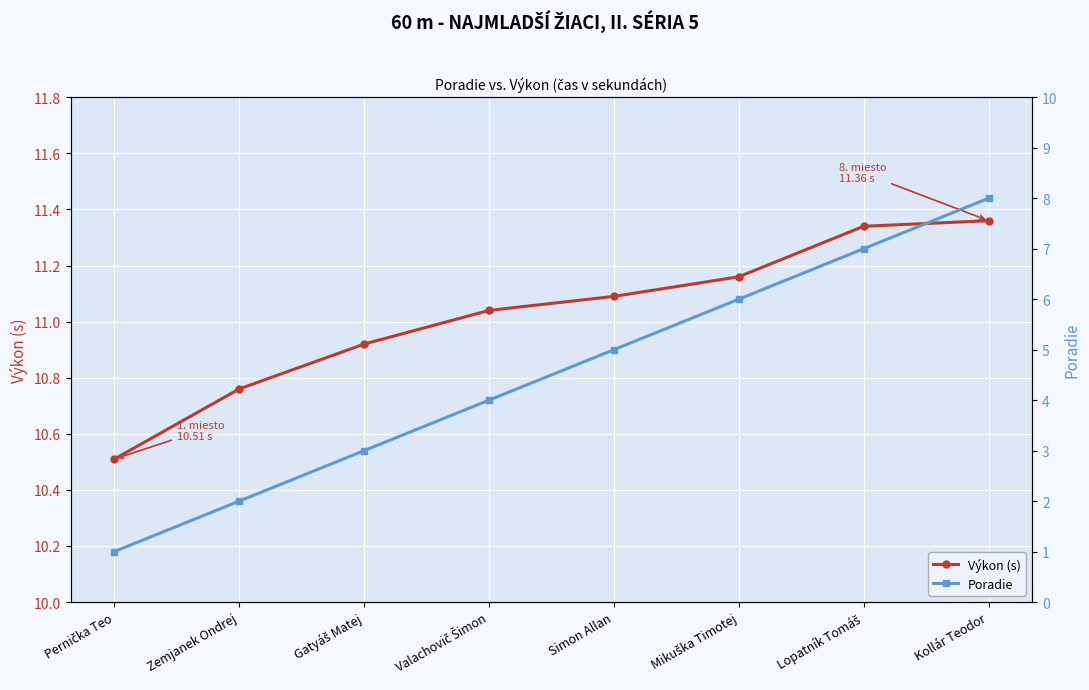

The value of Výkon (s) at Lopatník Tomáš is 4.4. True or false?

False